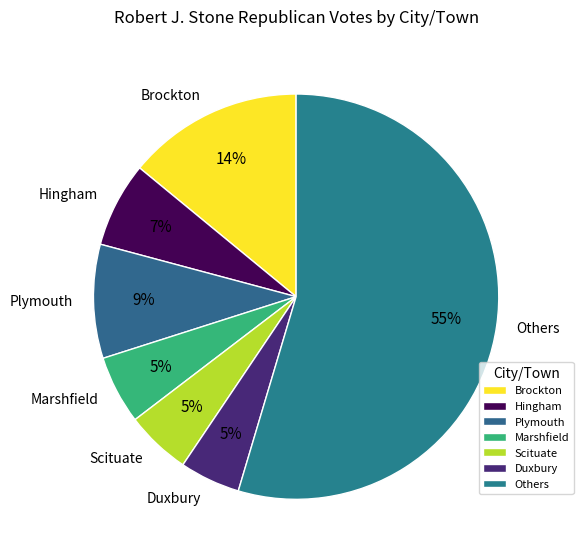

What is the ratio of the value at Scituate to the value at Brockton?

0.4